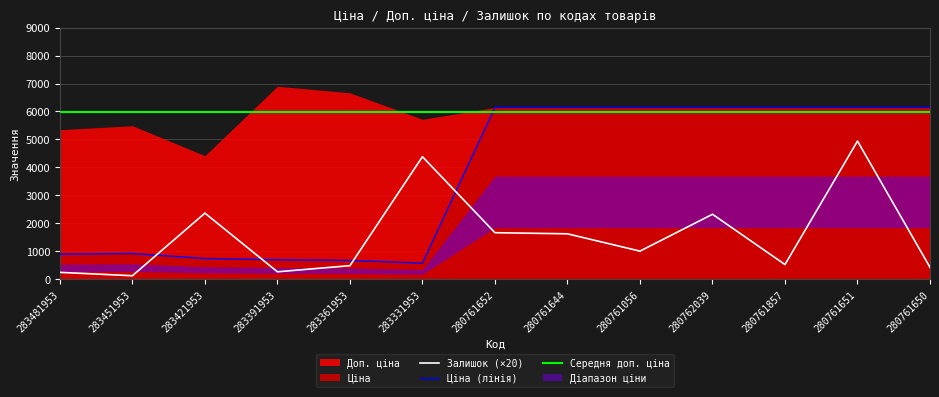

In Ціна (лінія), how many points are higher than both neighbors (excluding endpoints)?

1